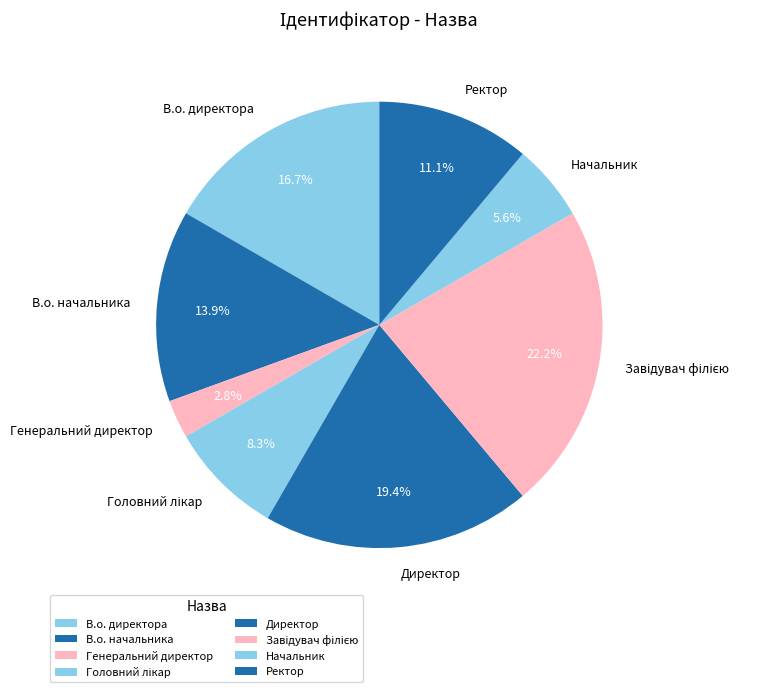

Combined, what portion of the pie is Директор and Генеральний директор?

22.2%